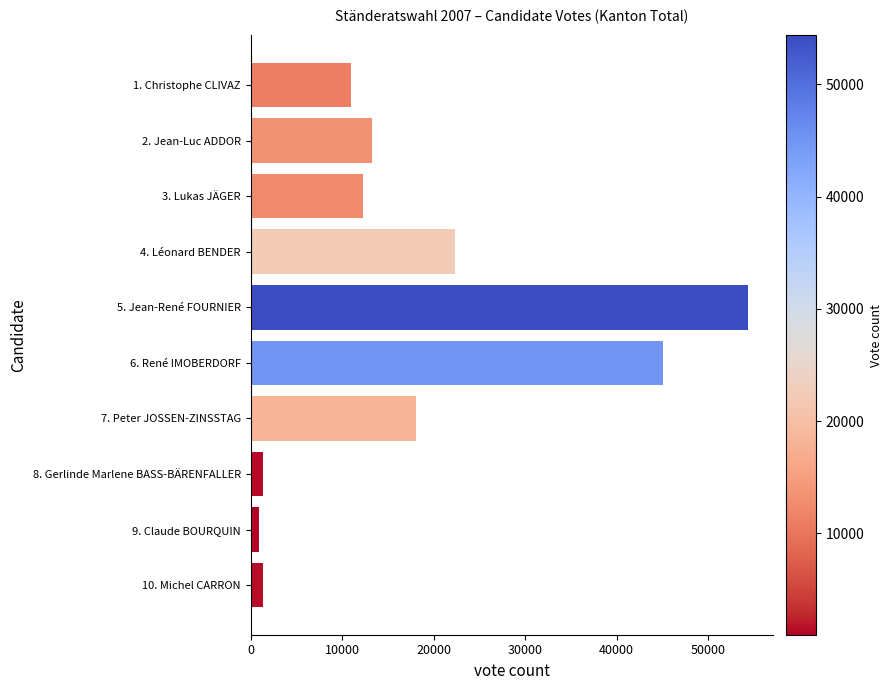

What is the change in value from 7. Peter JOSSEN-ZINSSTAG to 6. René IMOBERDORF?

+26964